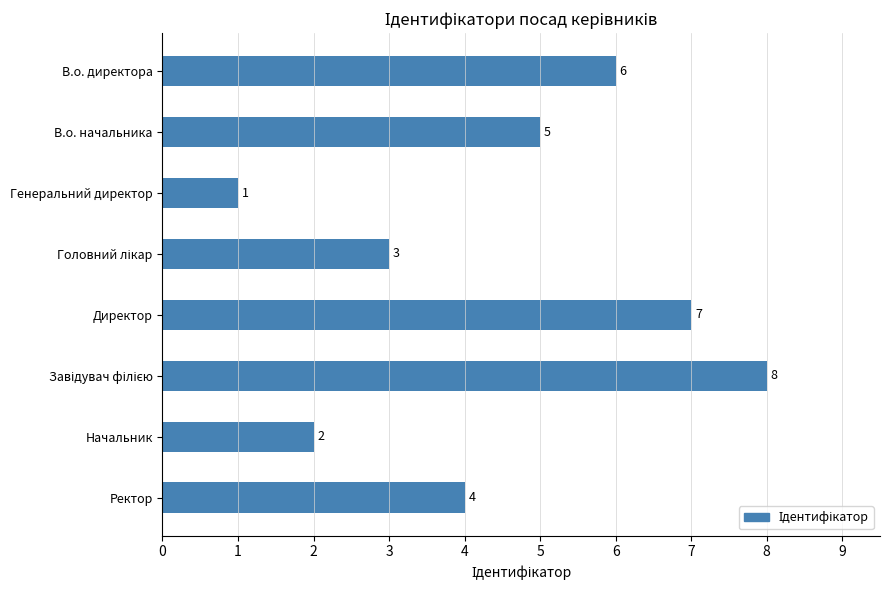

What is the label of the 6th bar from the bottom?

Генеральний директор